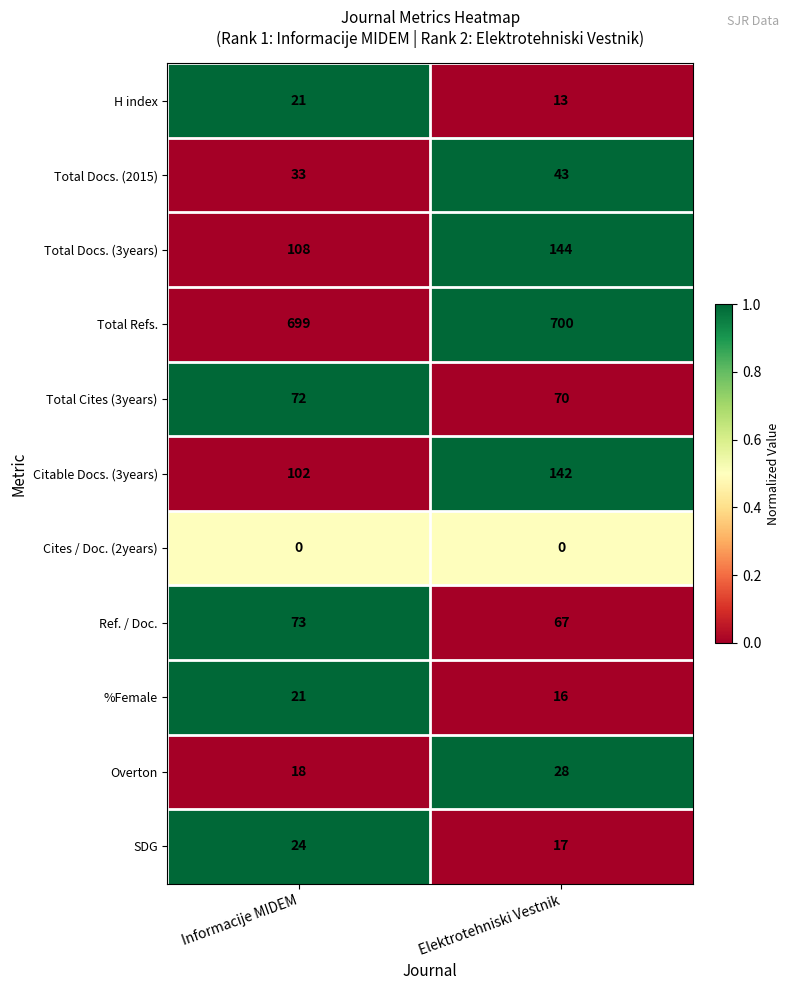

What is the difference between the highest and lowest values at Elektrotehniski Vestnik?

700